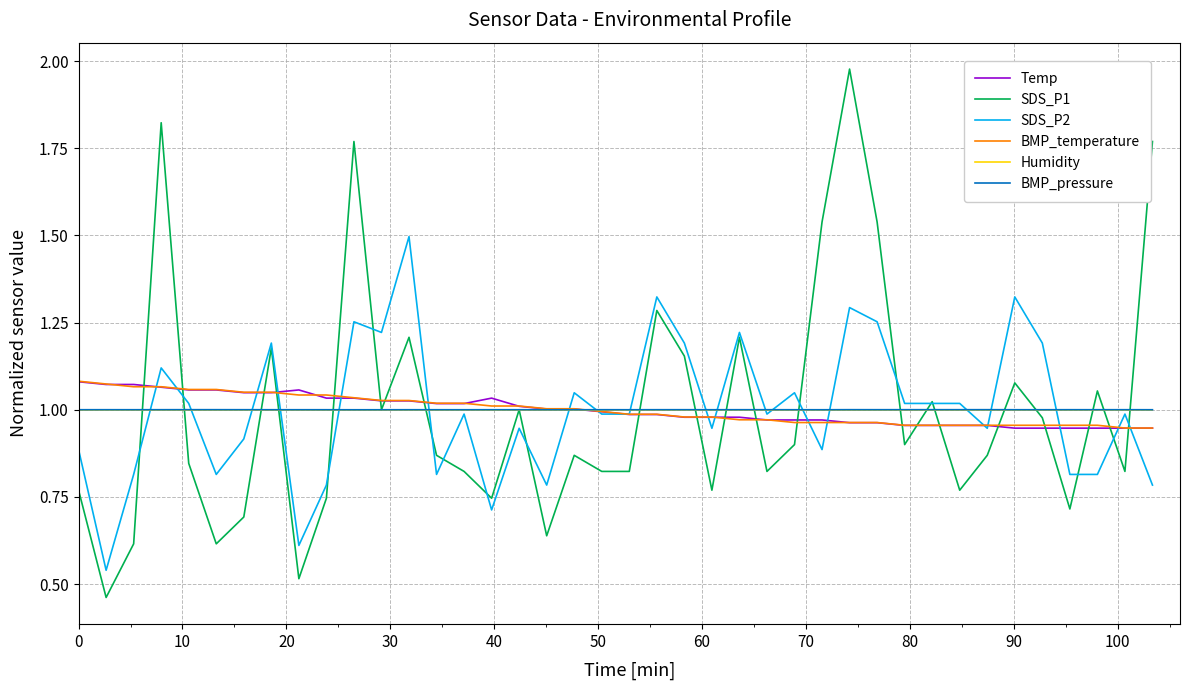

Which series has the widest spread of values?

SDS_P1